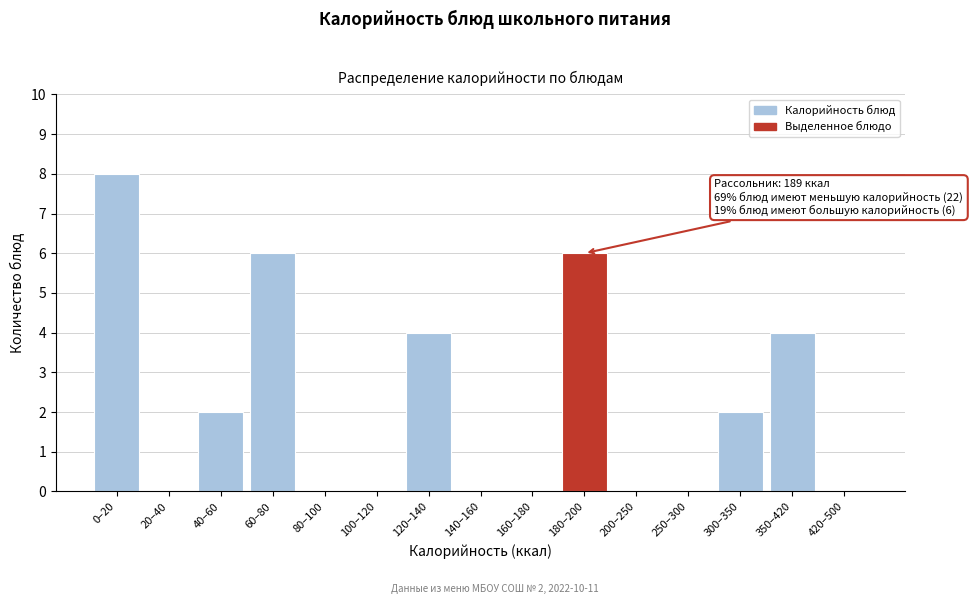

Reading left to right, transcribe all the data shown in this chart.

0–20=8	20–40=0	40–60=2	60–80=6	80–100=0	100–120=0	120–140=4	140–160=0	160–180=0	180–200=6	200–250=0	250–300=0	300–350=2	350–420=4	420–500=0